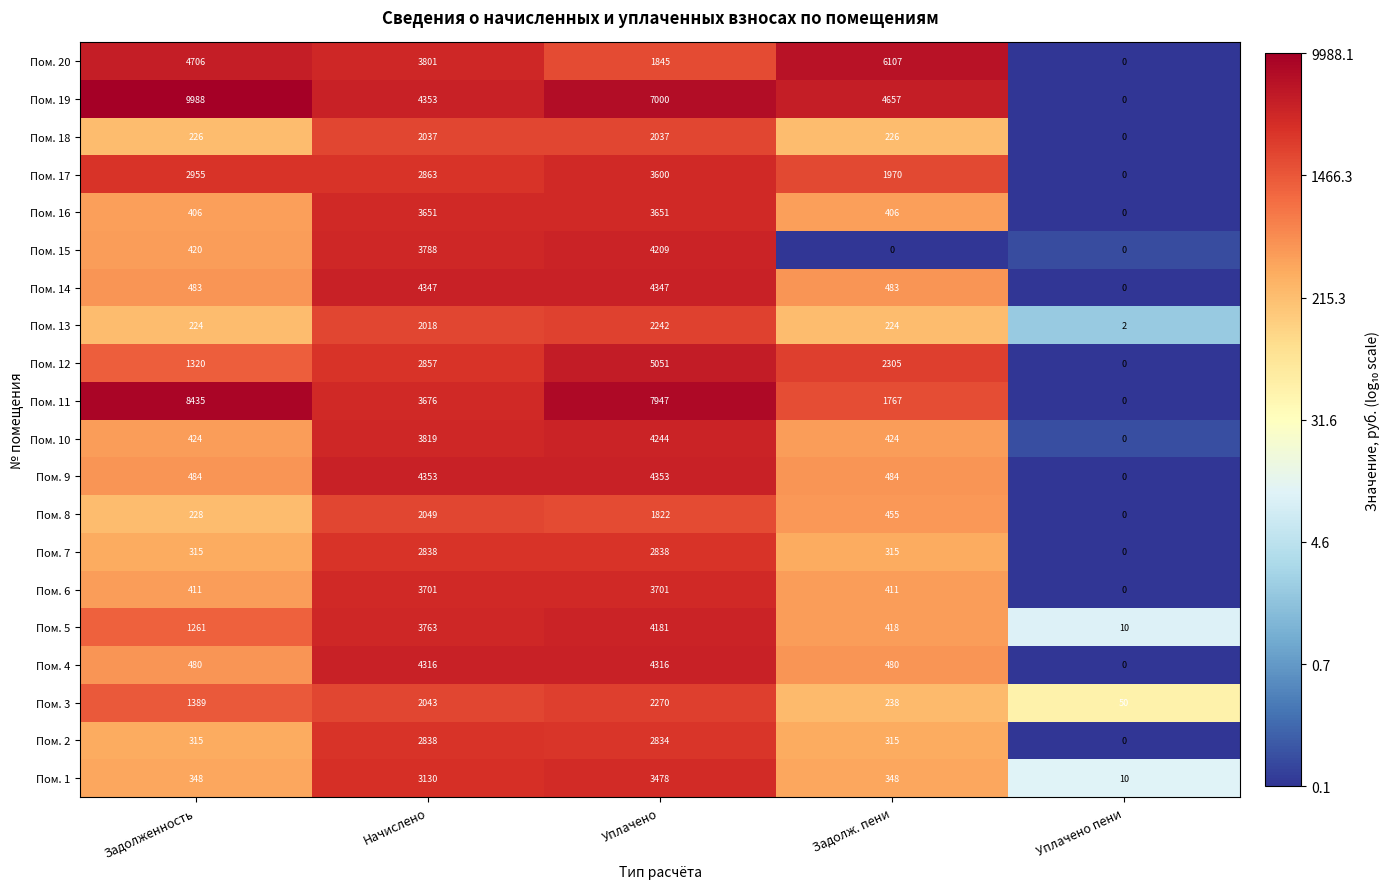

What is the maximum value shown in the chart?

9988